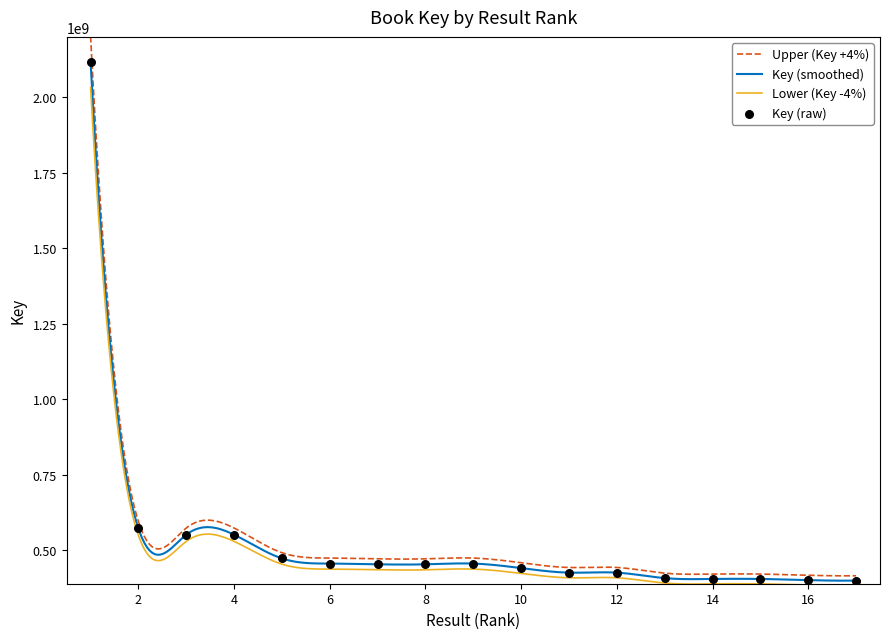

Which has a higher value, 4 or 1?

1